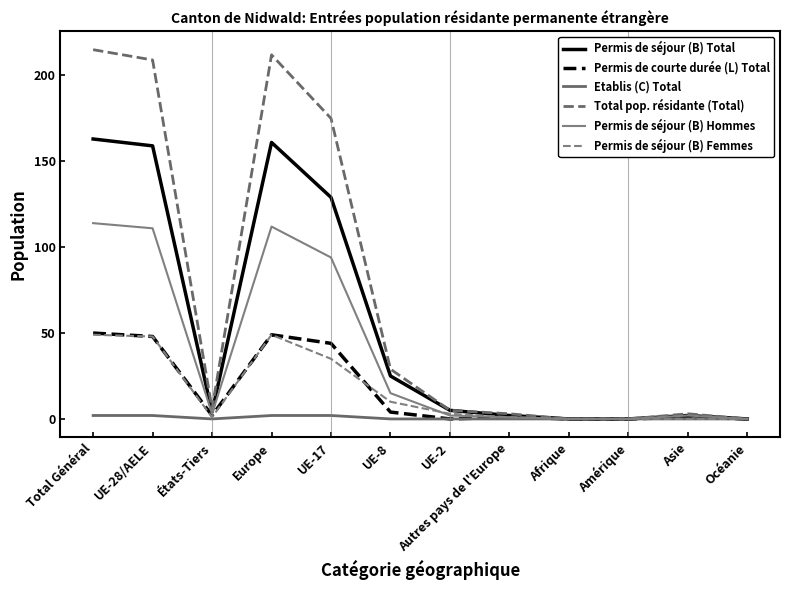

Is this an area chart (filled region under the line)?

No